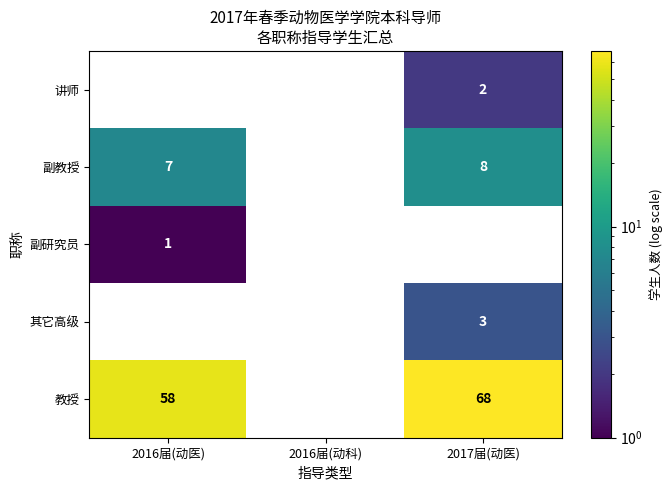

Rank the series by their maximum value, from highest to lowest.

教授, 副教授, 其它高级, 讲师, 副研究员